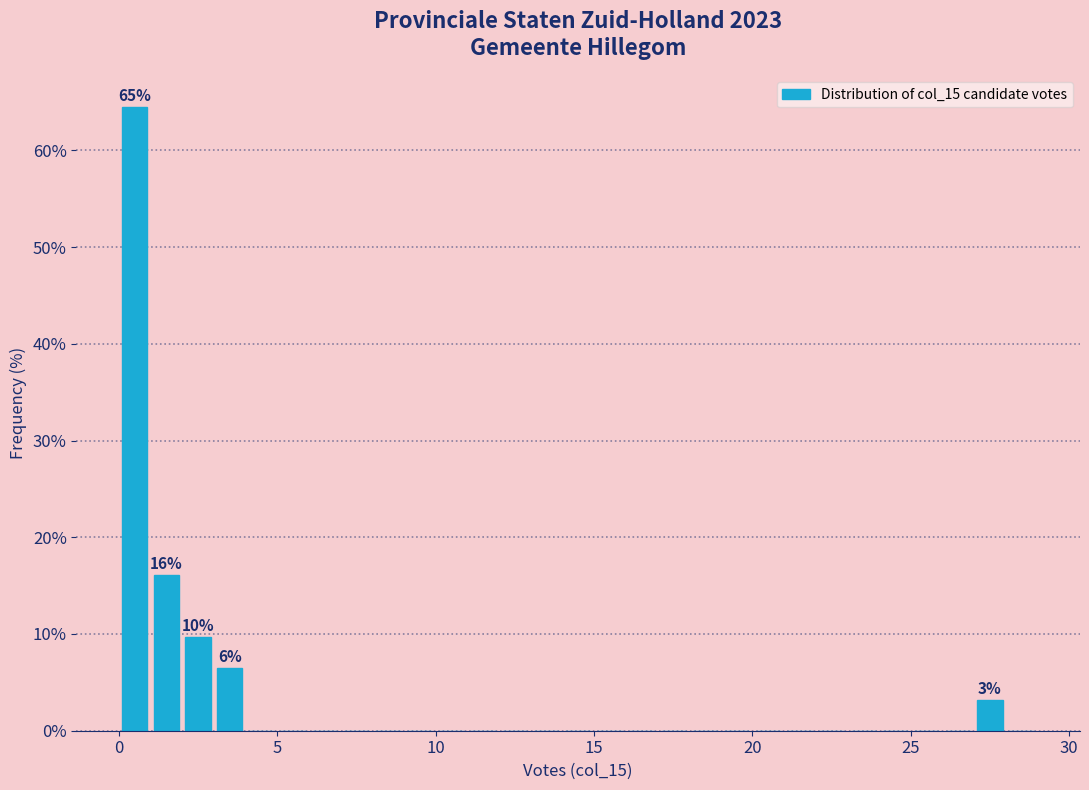

Around what value on the x-axis is the tallest bar? Give the approximate position of its centre, as read against the axis.

0.5